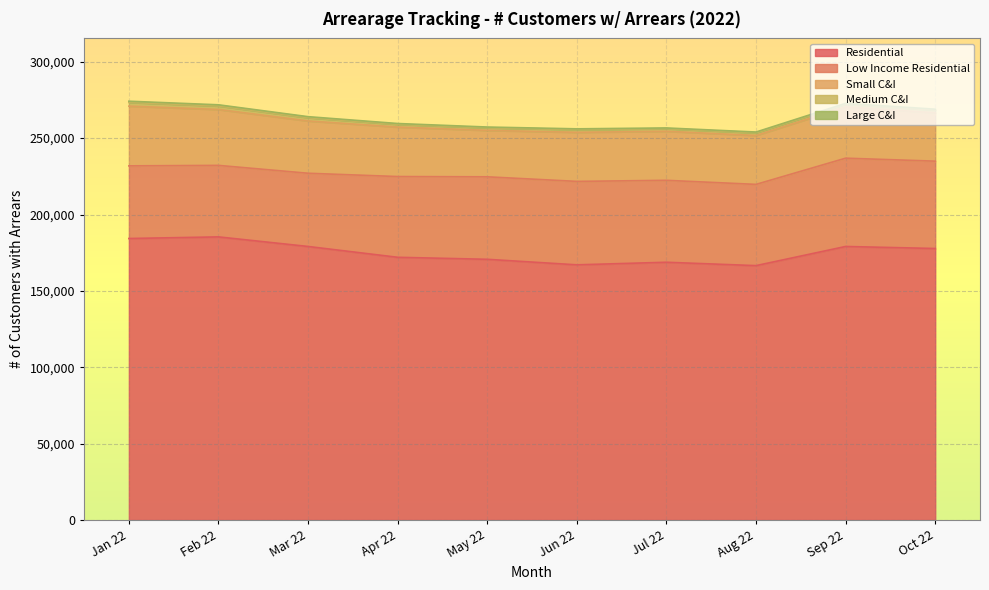

What are all the series names shown in the legend?

Residential, Low Income Residential, Small C&I, Medium C&I, Large C&I